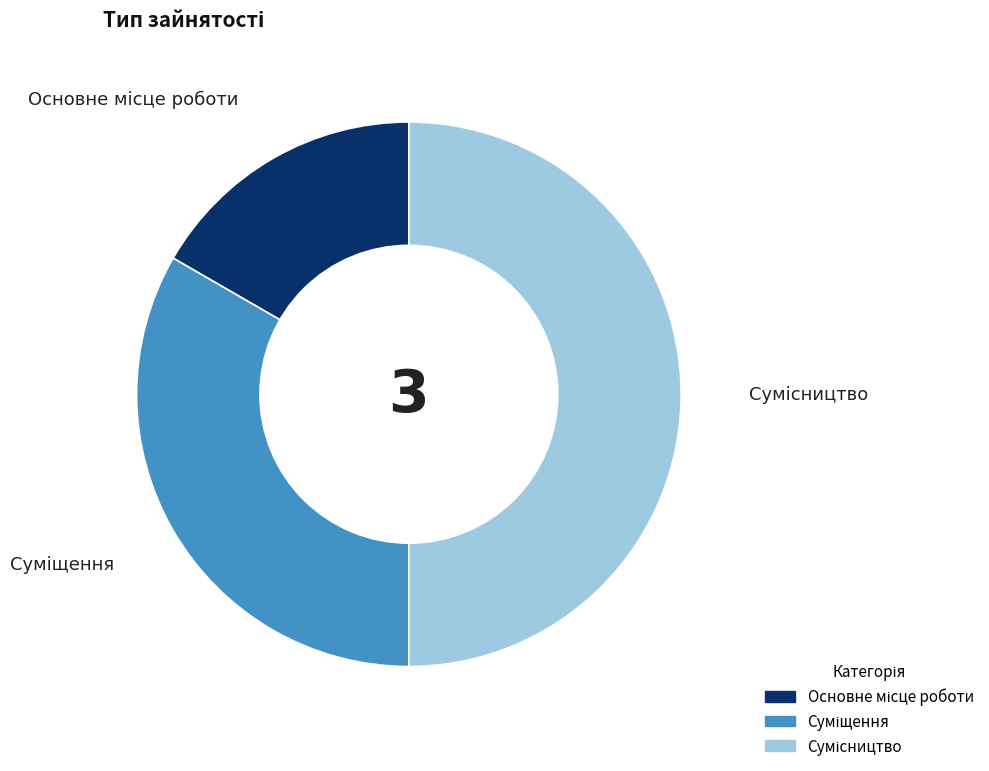

Count the number of slices in the pie.

3